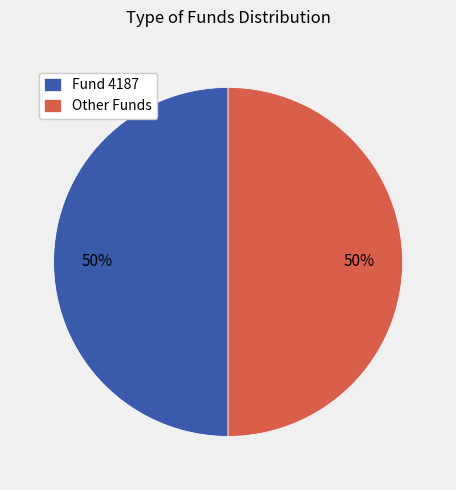

To the nearest percent, what percentage of the pie is Other Funds?

50%